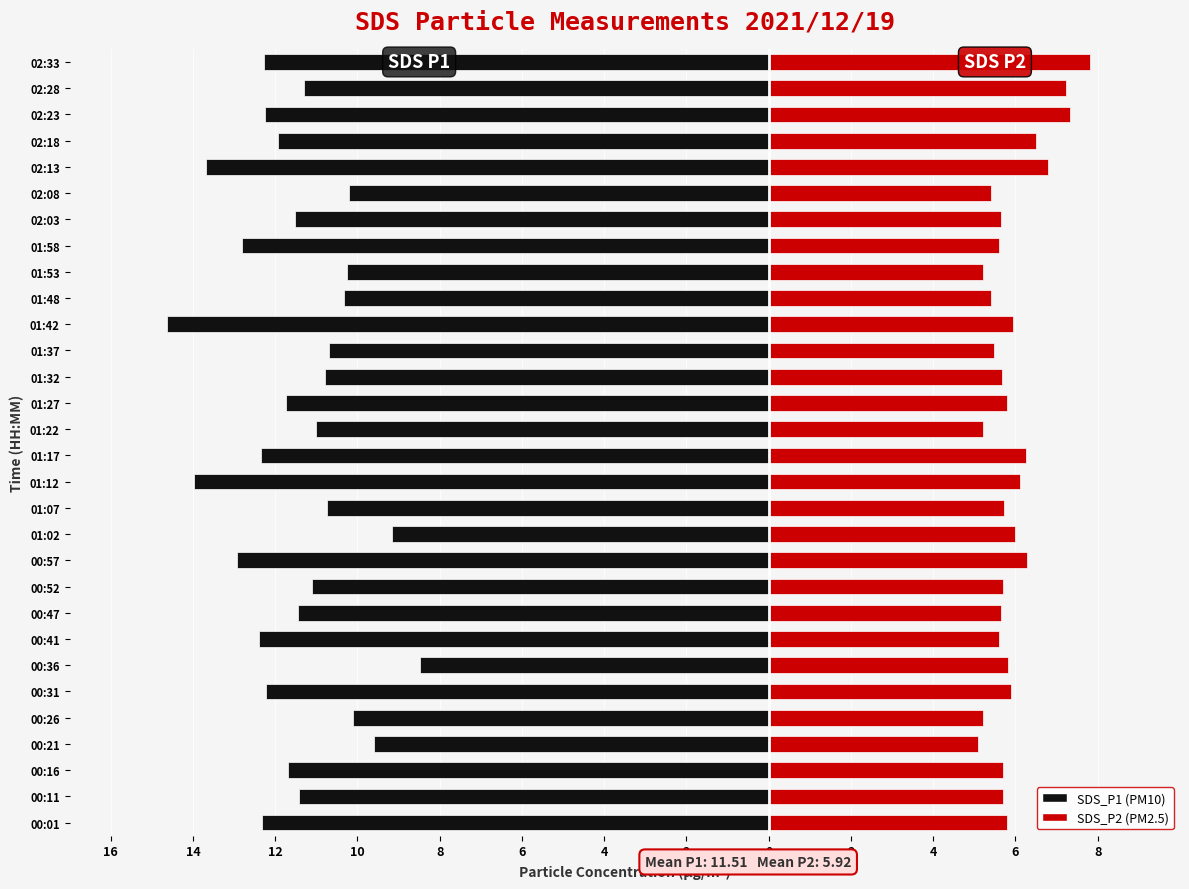

What is the difference between the maximum and minimum values in the SDS_P2 series?

2.7